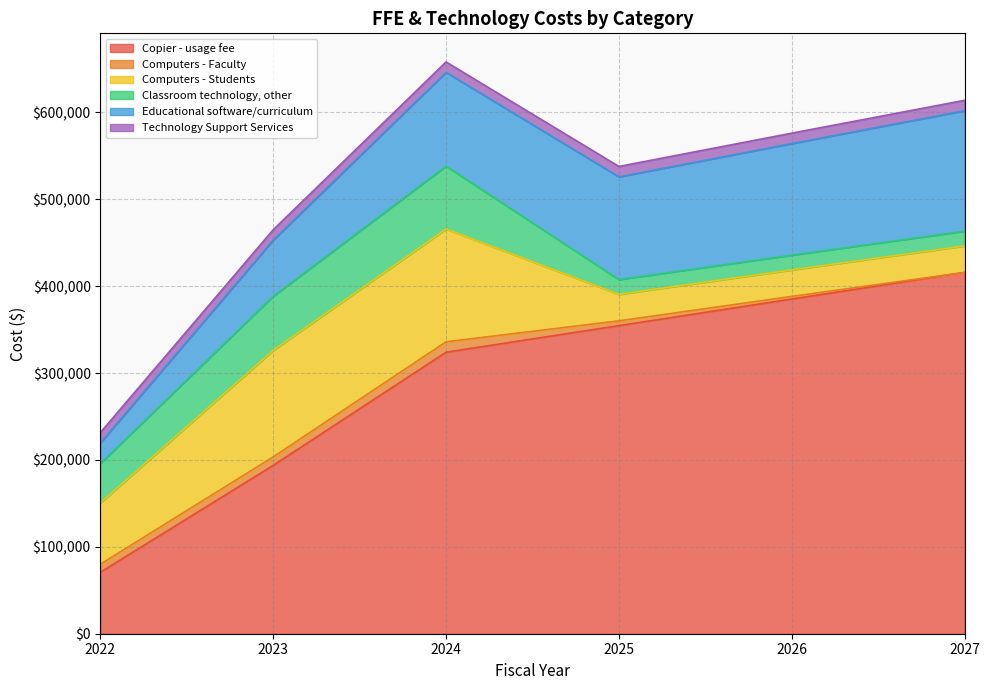

Rank the categories by Classroom technology, other value from highest to lowest.

2024, 2023, 2022, 2025, 2026, 2027